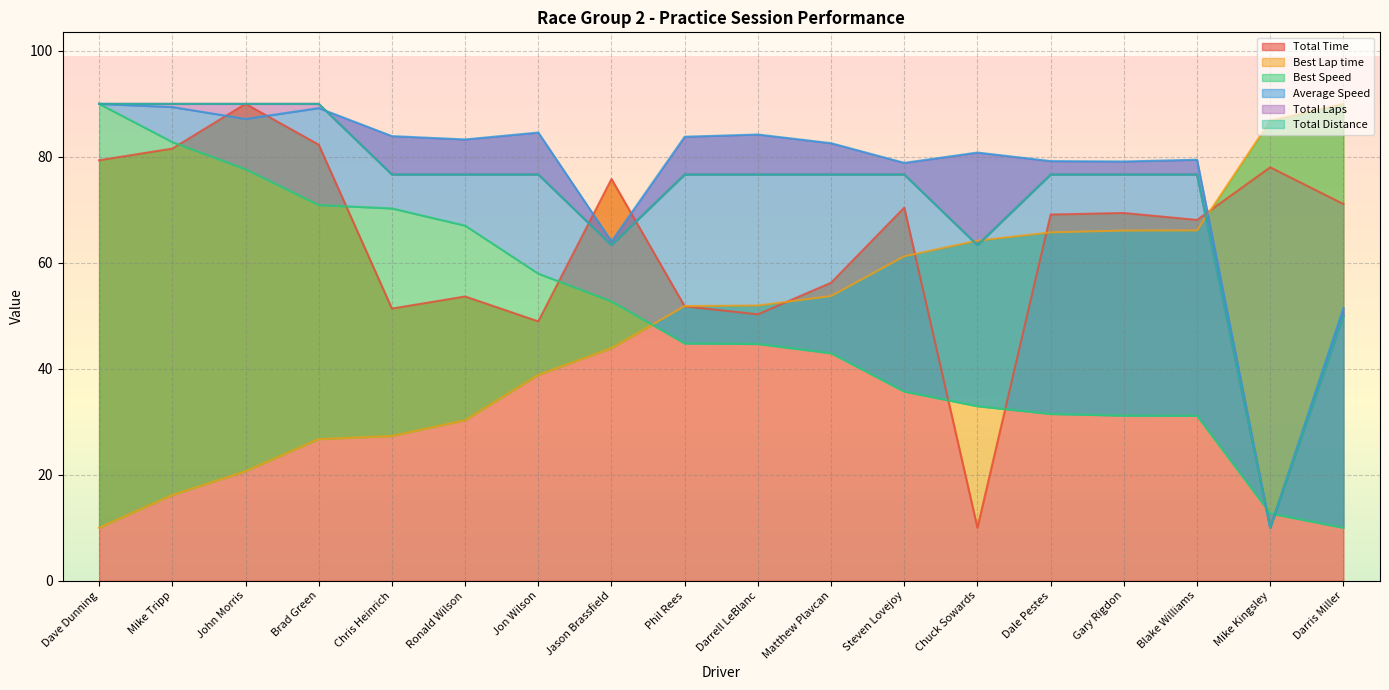

What is the difference between the highest and lowest values at Darrell LeBlanc?

39.5